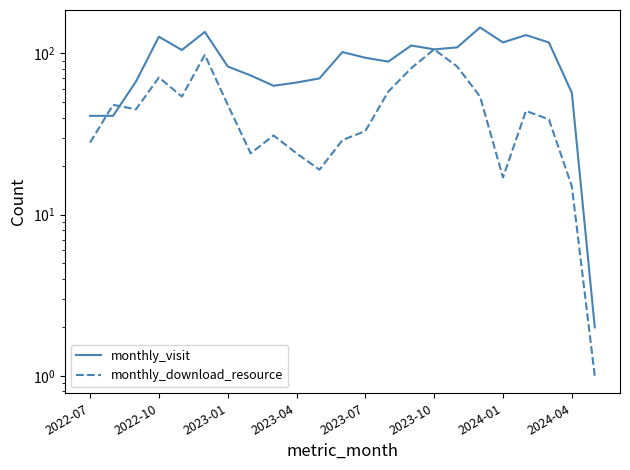

List the series in order of their overall mean, highest first.

monthly_visit, monthly_download_resource